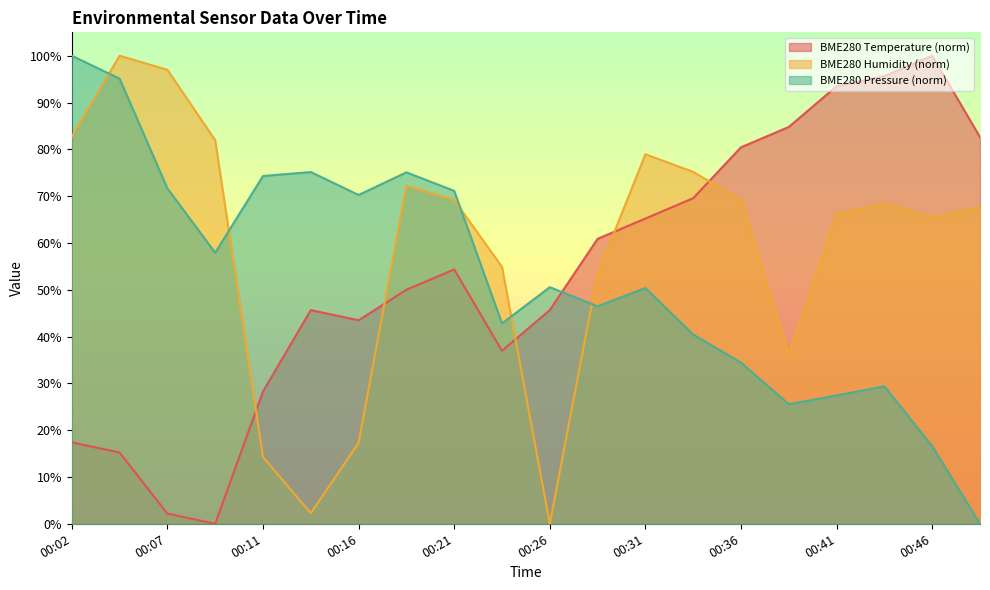

What is the difference between the maximum and minimum values in the BME280_pressure_scaled series?

100.0